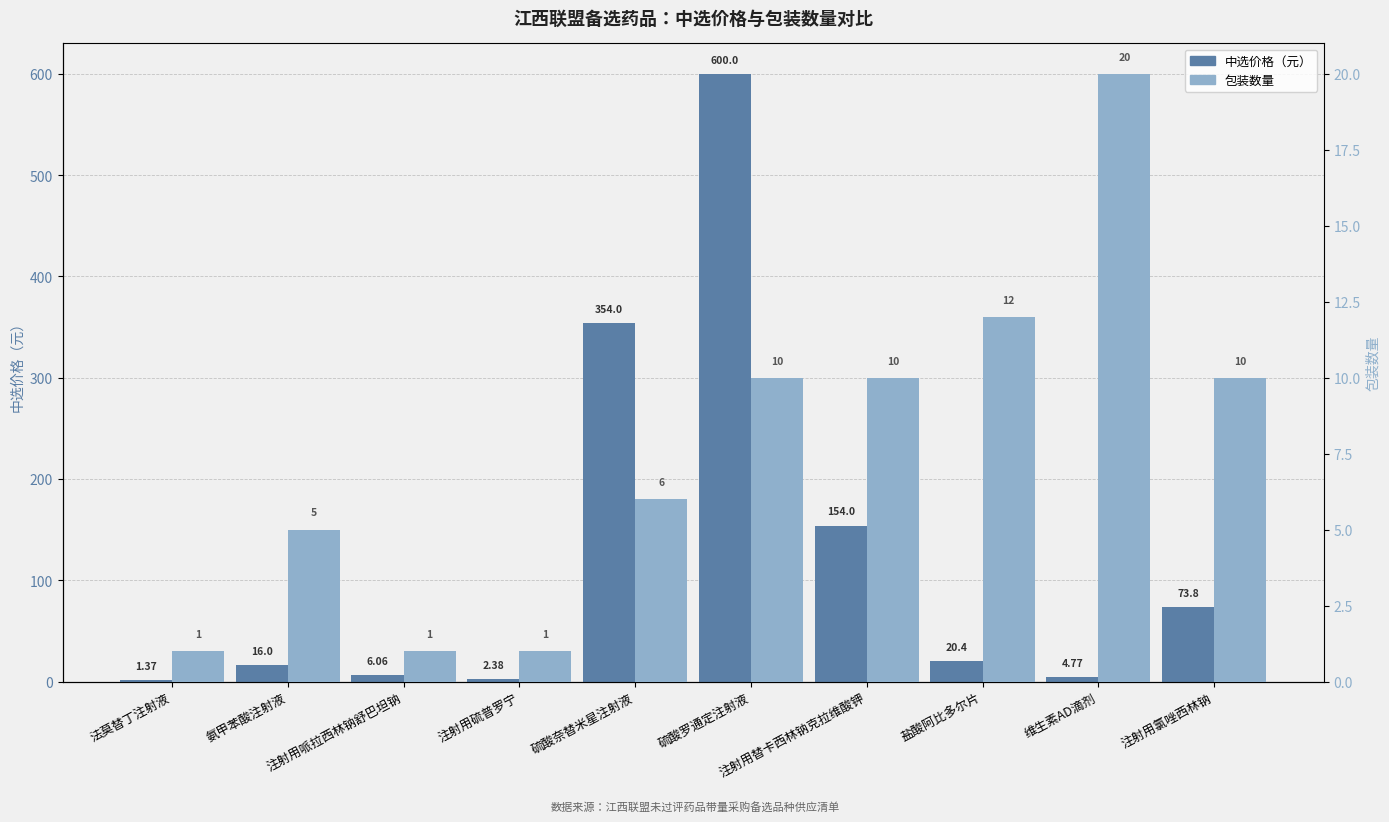

Reading left to right, extract all data points from this chart.

中选价格（元）: 法莫替丁注射液=1.4	氨甲苯酸注射液=16.0	注射用哌拉西林钠舒巴坦钠=6.1	注射用硫普罗宁=2.4	硫酸奈替米星注射液=354.0	硫酸罗通定注射液=600.0	注射用替卡西林钠克拉维酸钾=154.0	盐酸阿比多尔片=20.4	维生素AD滴剂=4.8	注射用氯唑西林钠=73.8
包装数量: 法莫替丁注射液=1.0	氨甲苯酸注射液=5.0	注射用哌拉西林钠舒巴坦钠=1.0	注射用硫普罗宁=1.0	硫酸奈替米星注射液=6.0	硫酸罗通定注射液=10.0	注射用替卡西林钠克拉维酸钾=10.0	盐酸阿比多尔片=12.0	维生素AD滴剂=20.0	注射用氯唑西林钠=10.0